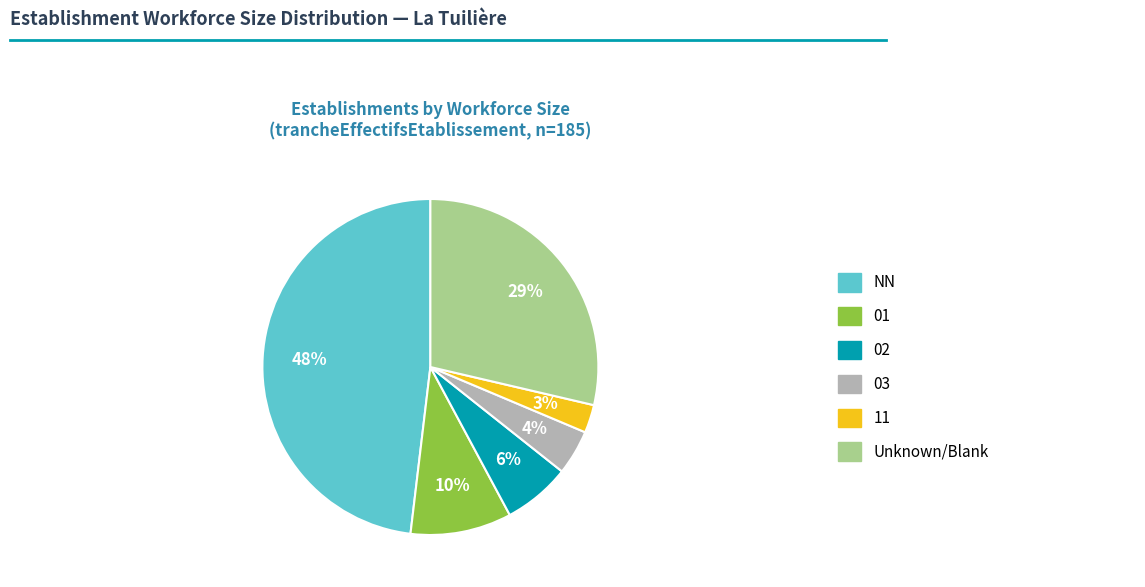

To the nearest percent, what is the difference between the largest and smallest slice percentages?

45%